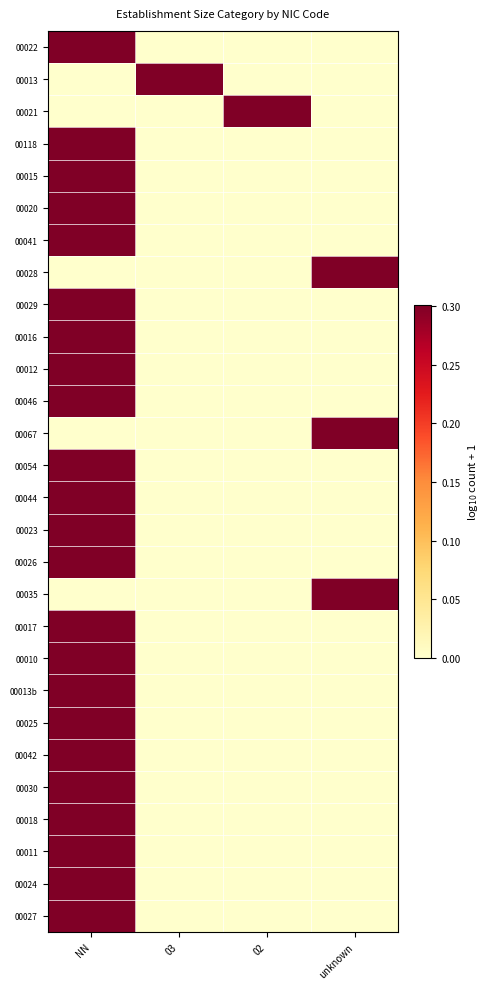

At 03, list the series in order from smallest to largest.

00022, 00021, 00118, 00015, 00020, 00041, 00028, 00029, 00016, 00012, 00046, 00067, 00054, 00044, 00023, 00026, 00035, 00017, 00010, 00013b, 00025, 00042, 00030, 00018, 00011, 00024, 00027, 00013